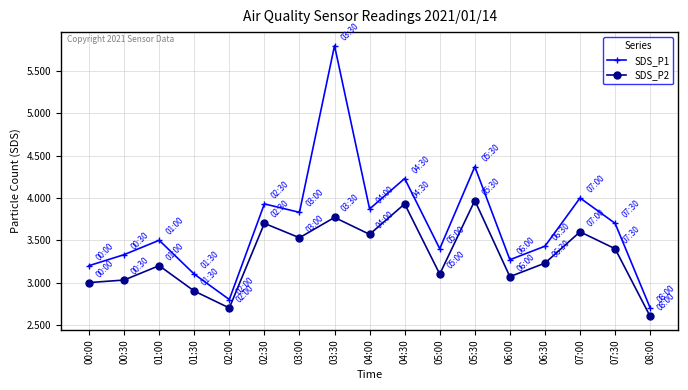

At which category is the sum across all series the highest?

03:30